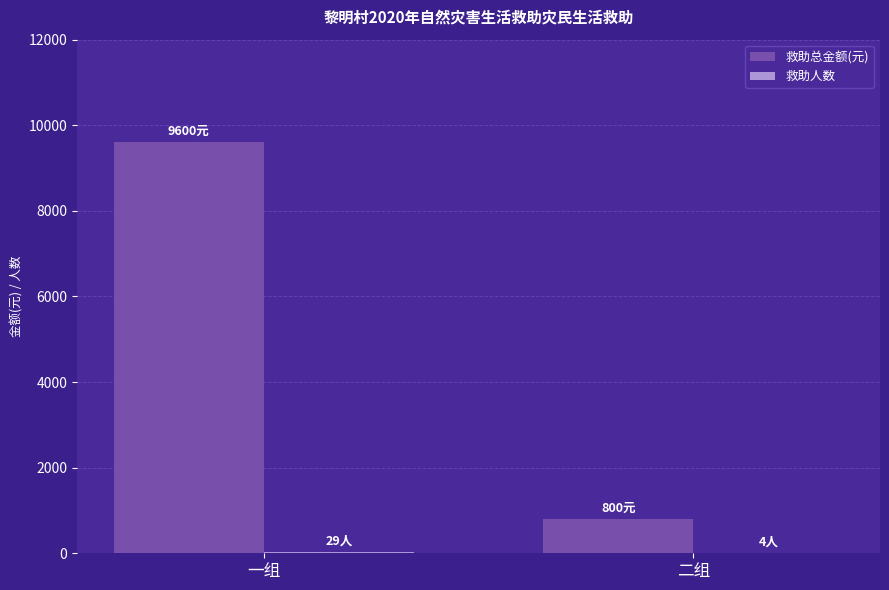

At which category does the chart reach its peak across all series?

一组